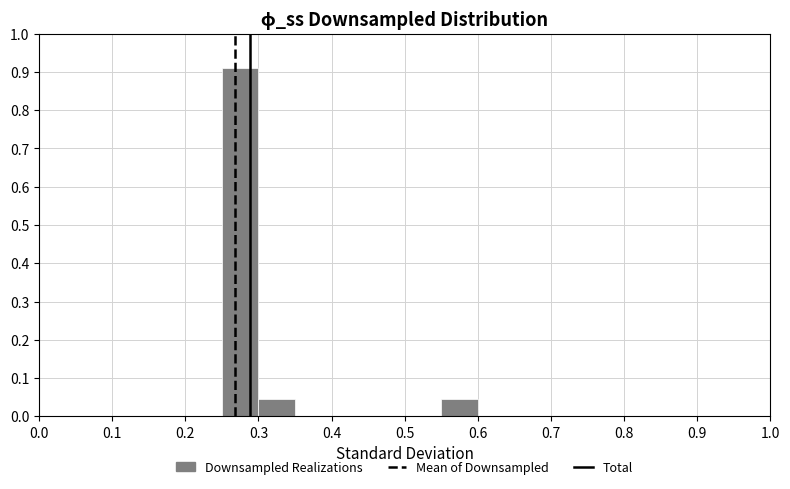

Reading left to right, transcribe this chart: for each bar, give the range it covers on the x-axis and its height. The values are not printed on the chart, so give them approximately, as read against the axis.

0.00 to 0.05: 0
0.05 to 0.10: 0
0.10 to 0.15: 0
0.15 to 0.20: 0
0.20 to 0.25: 0
0.25 to 0.30: 0.91
0.30 to 0.35: 0.05
0.35 to 0.40: 0
0.40 to 0.45: 0
0.45 to 0.50: 0
0.50 to 0.55: 0
0.55 to 0.60: 0.05
0.60 to 0.65: 0
0.65 to 0.70: 0
0.70 to 0.75: 0
0.75 to 0.80: 0
0.80 to 0.85: 0
0.85 to 0.90: 0
0.90 to 0.95: 0
0.95 to 1.00: 0